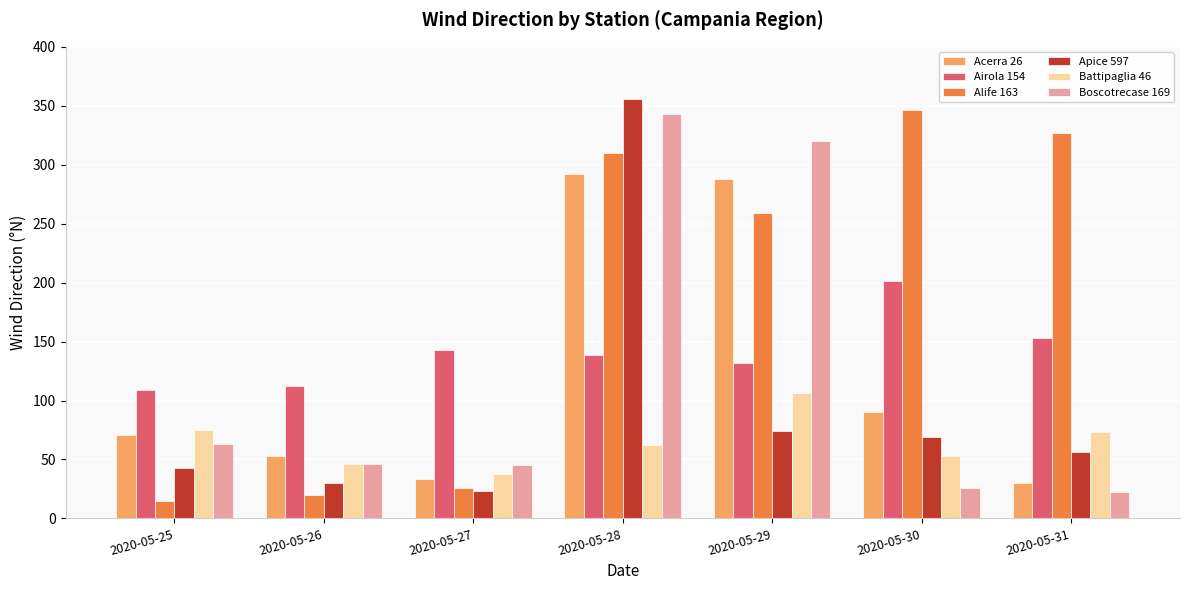

What is the spread (max minus min) of values at 2020-05-25?

94